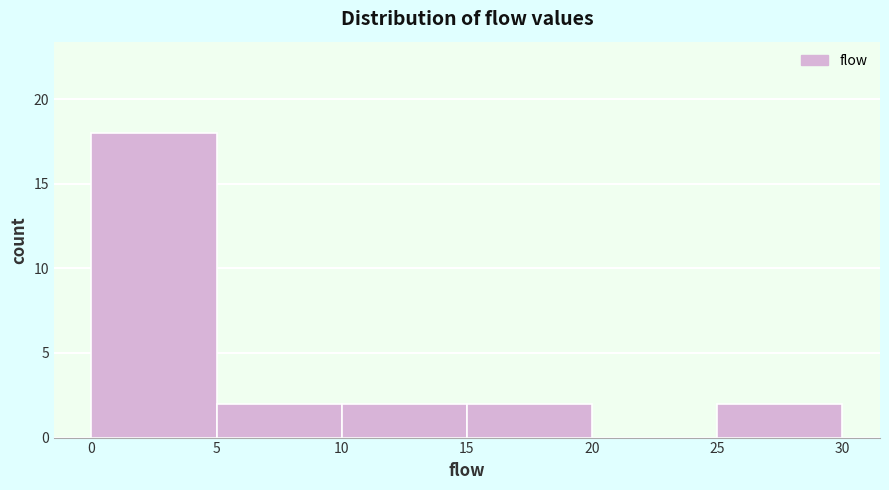

Reading left to right, list every bar in this chart as the range it spans on the x-axis followed by its height. The values are not printed on the chart, so give them approximately, as read against the axis.

0 to 5: 18
5 to 10: 2
10 to 15: 2
15 to 20: 2
20 to 25: 0
25 to 30: 2